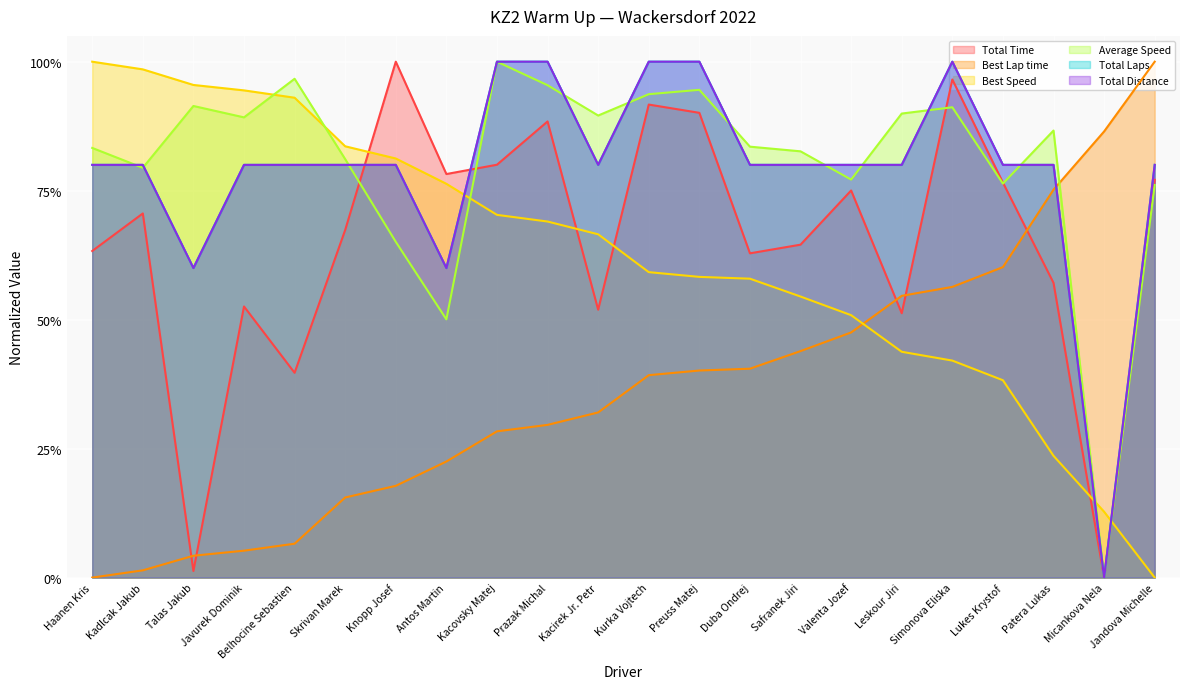

Which series ends up on top after the final intersection of Total Laps and Best Lap time?

Best Lap time